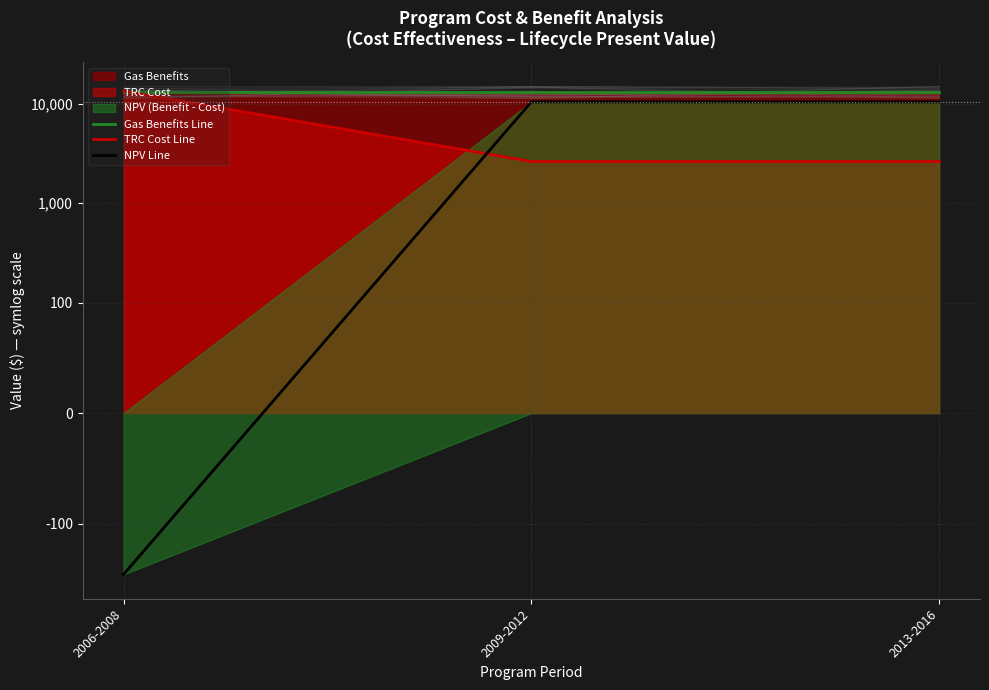

Rank the series by their maximum value, from highest to lowest.

TRC Cost Line, Gas Benefits Line, NPV Line